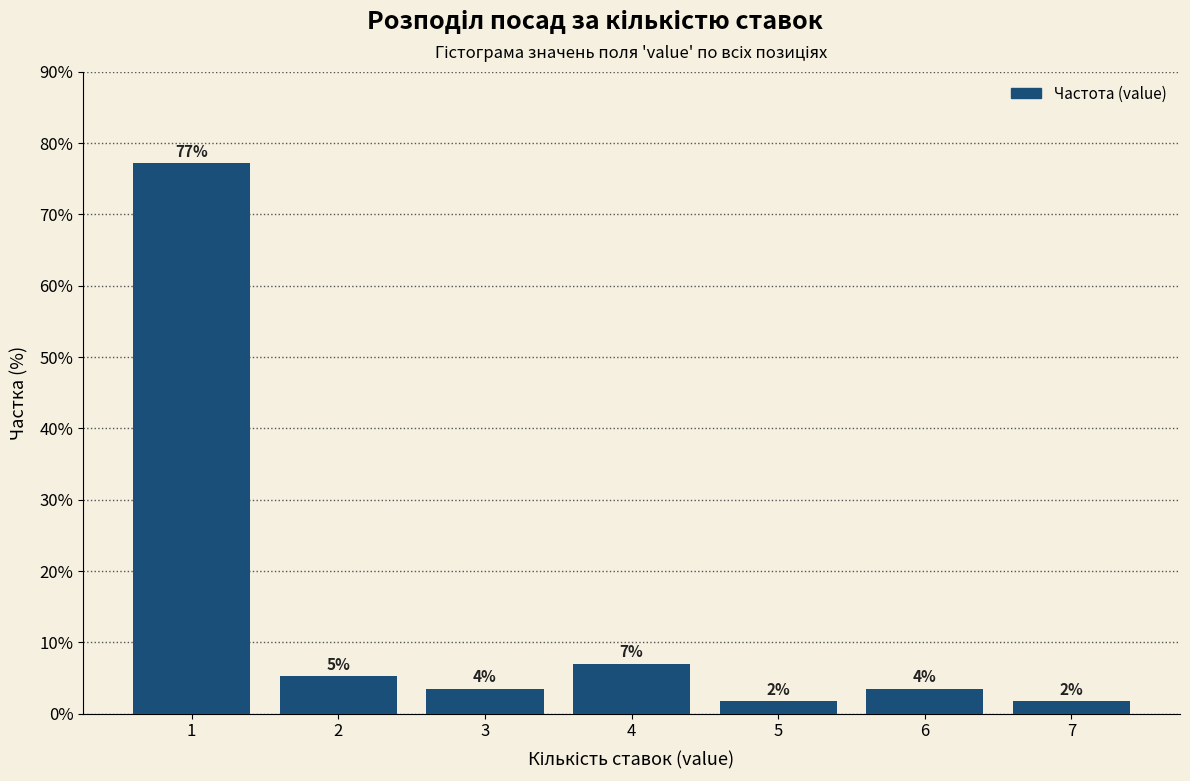

Are the bars horizontal?

No